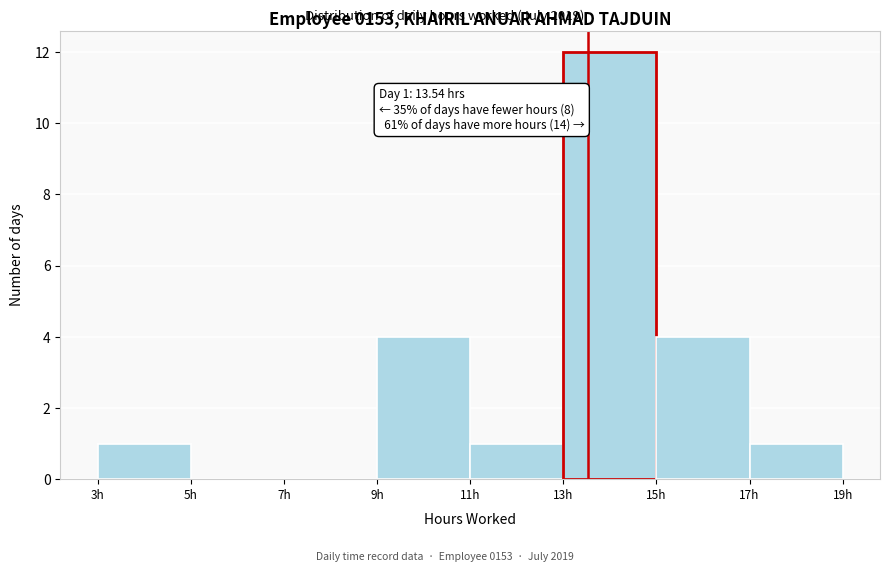

Which range on the x-axis has the tallest bar?

13 to 15